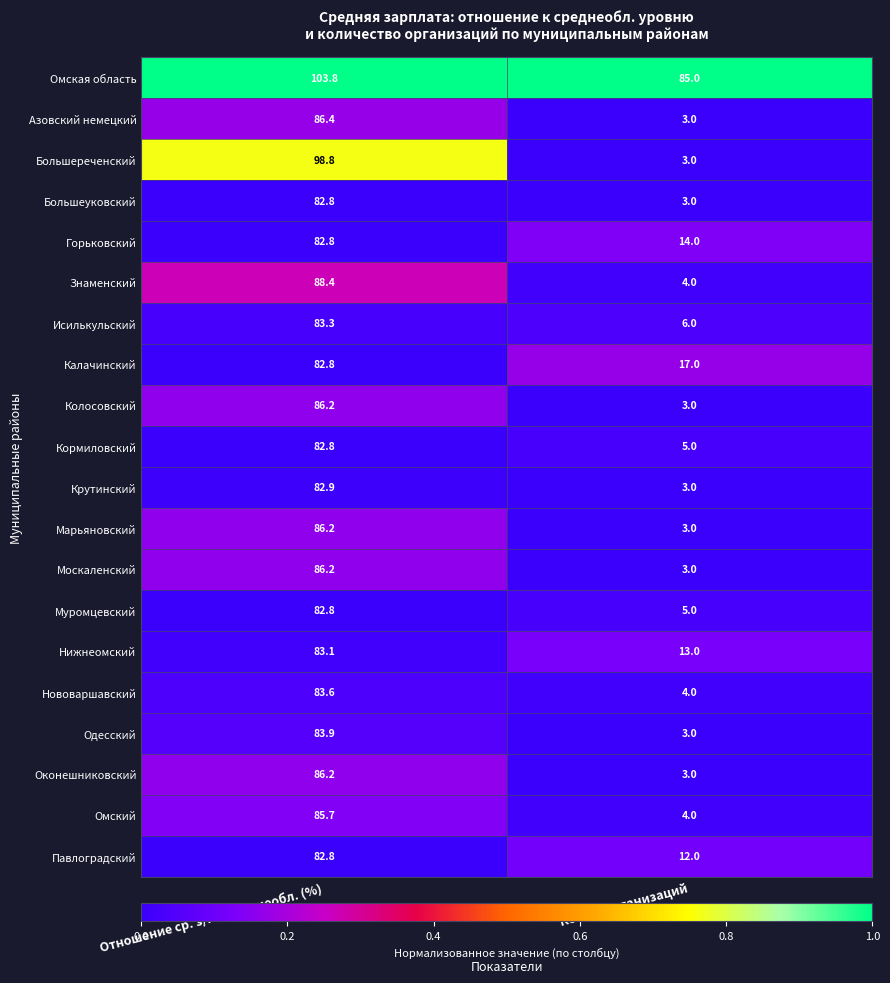

Rank the categories by Одесский value from highest to lowest.

Отношение ср. з/п к среднеобл. (%), Кол-во организаций